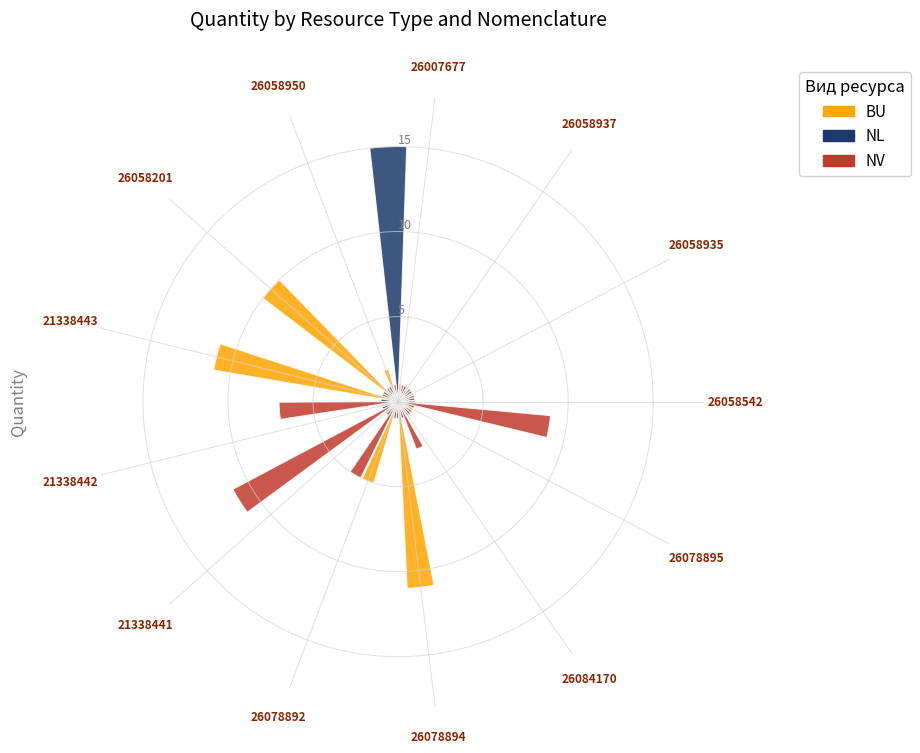

Does the chart contain any negative values?

No